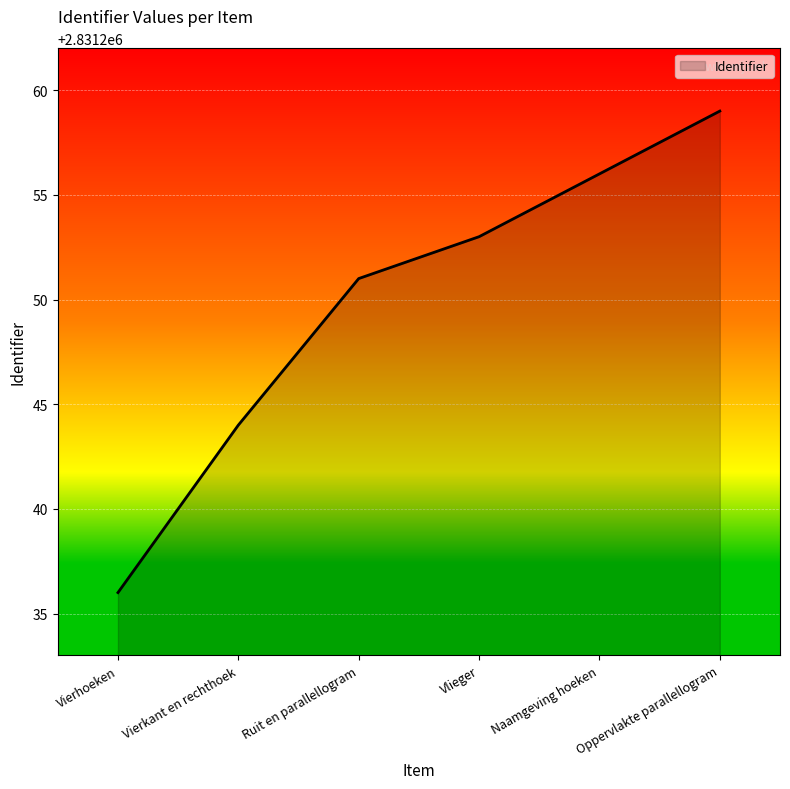

The chart shows a value of 2831259 at Oppervlakte parallellogram. True or false?

True